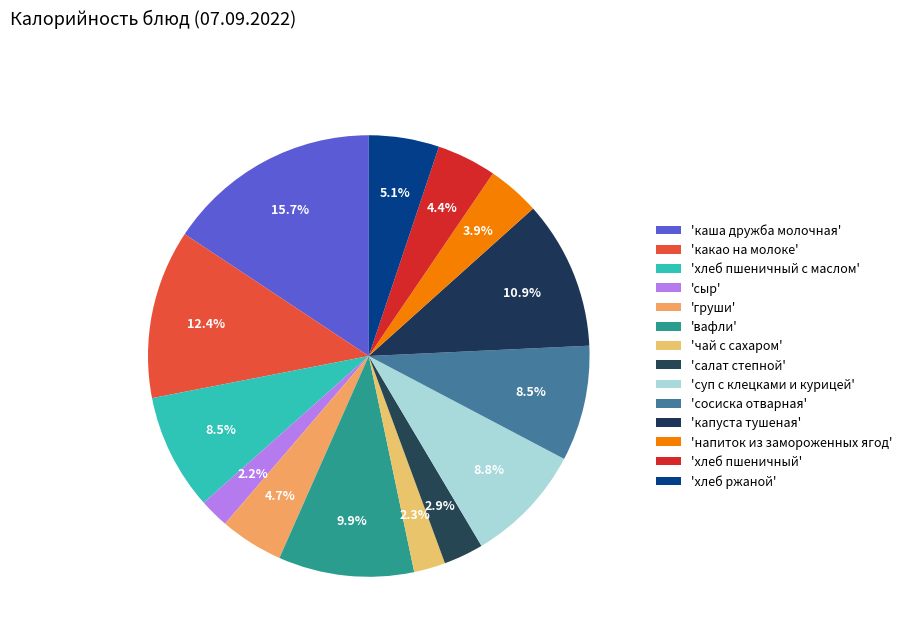

Count the number of slices in the pie.

14